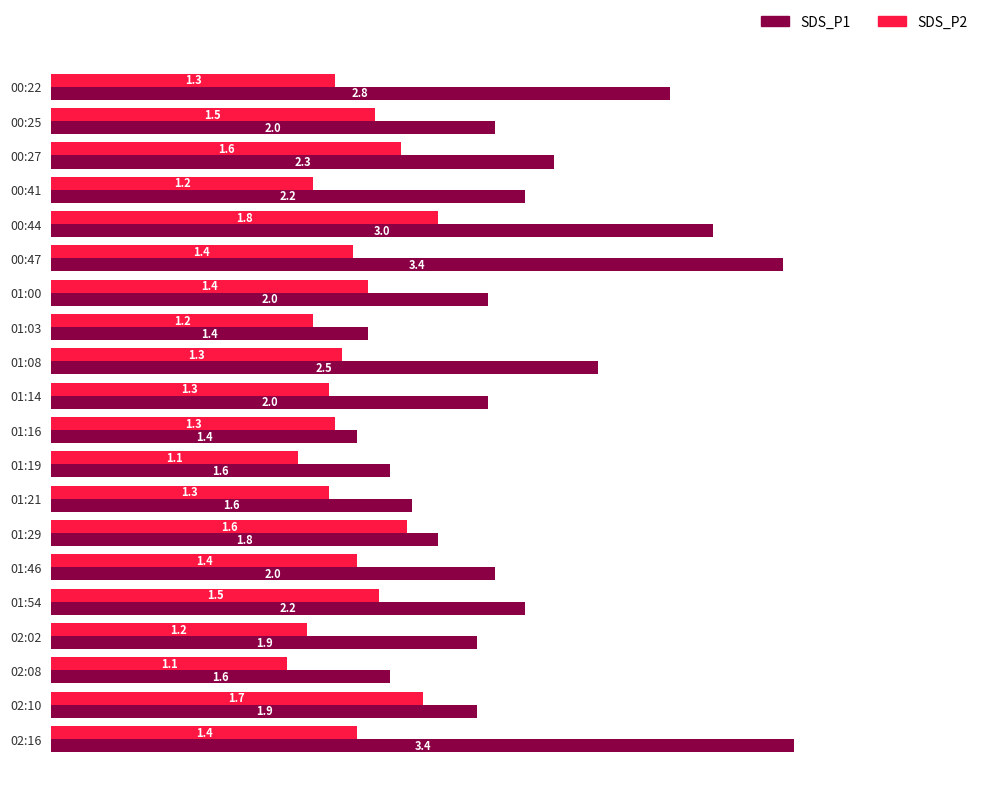

What is the difference between the SDS_P1 values at 00:22 and 02:02?

0.9